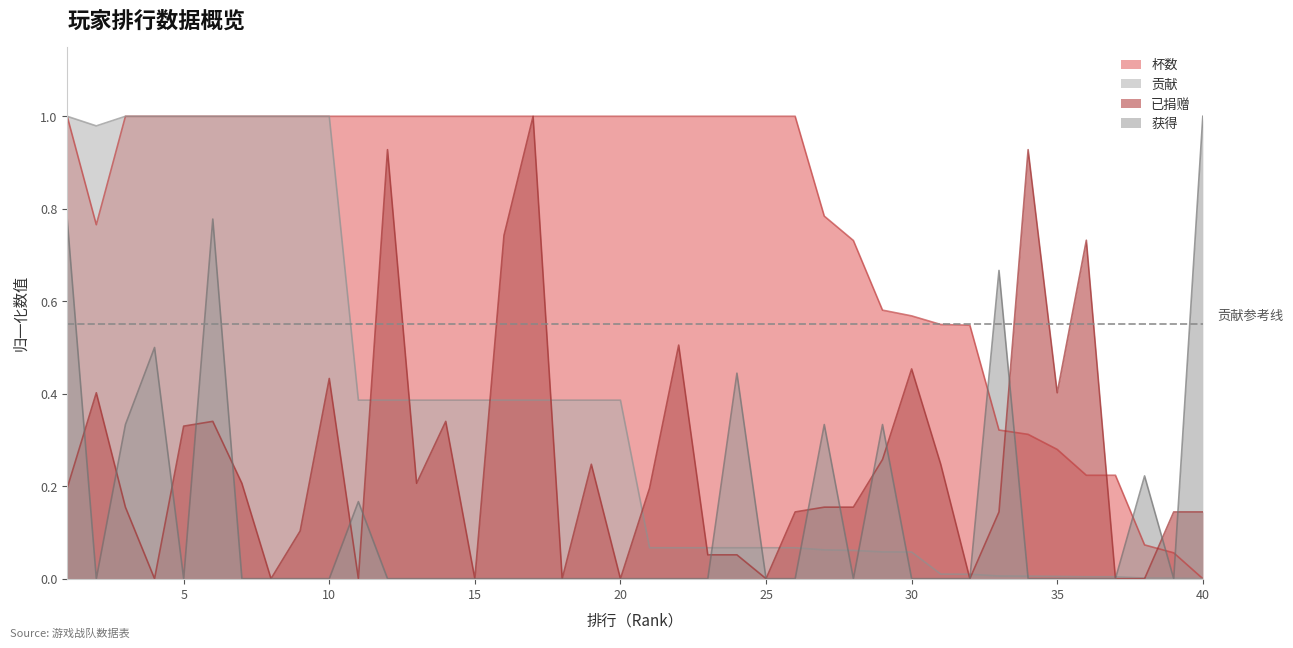

How many lines are shown in the chart?

4